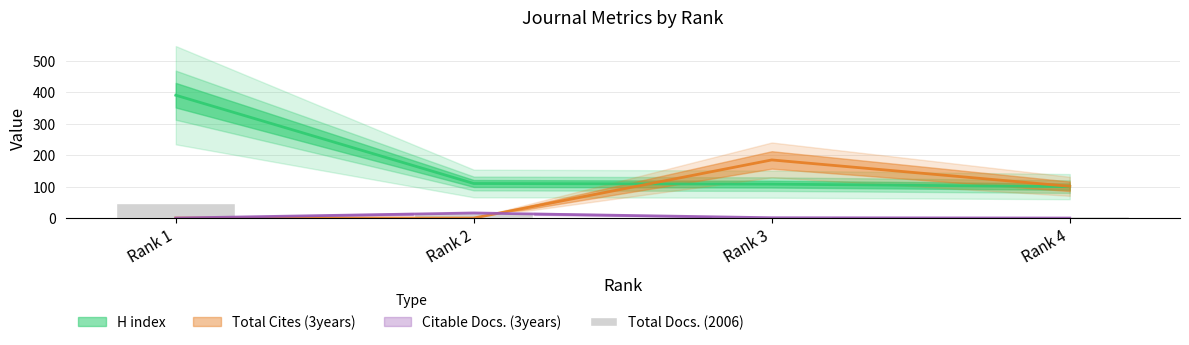

How many values are below 19?

2